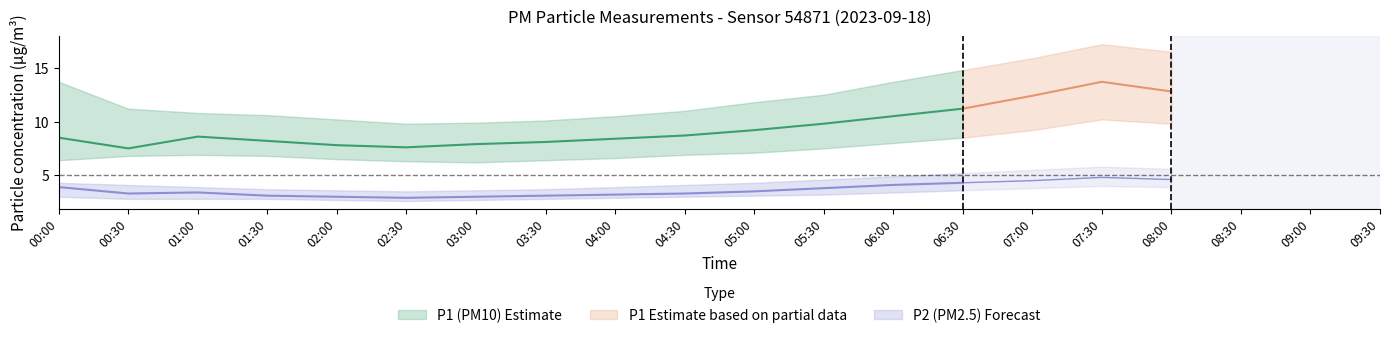

What is the value of the P1_upper point at the 11th from the left?

11.8